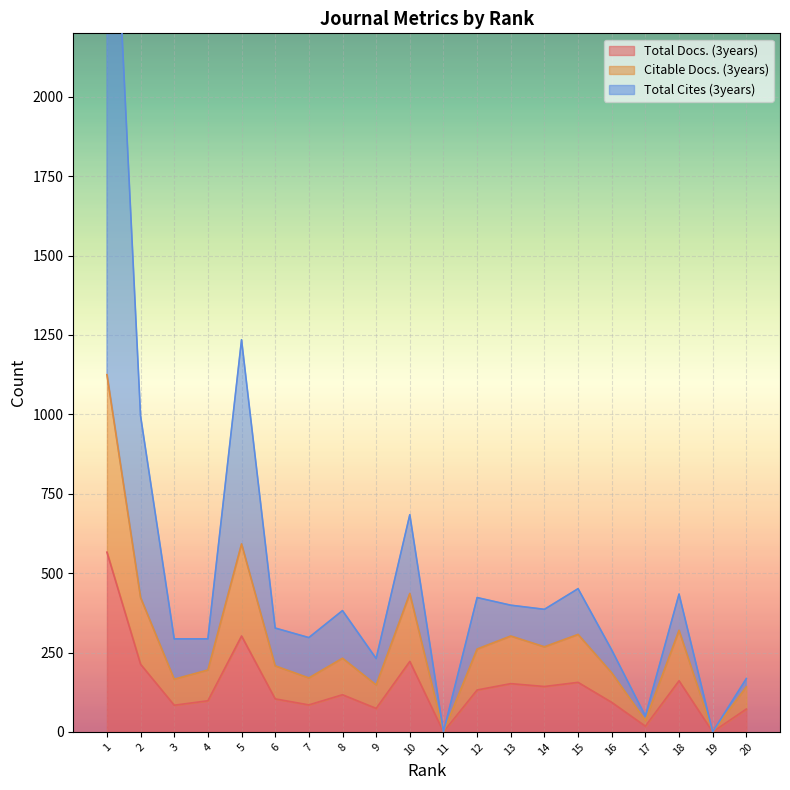

Rank the series at 20 from lowest to highest value.

Total Docs. (3years), Citable Docs. (3years), Total Cites (3years)